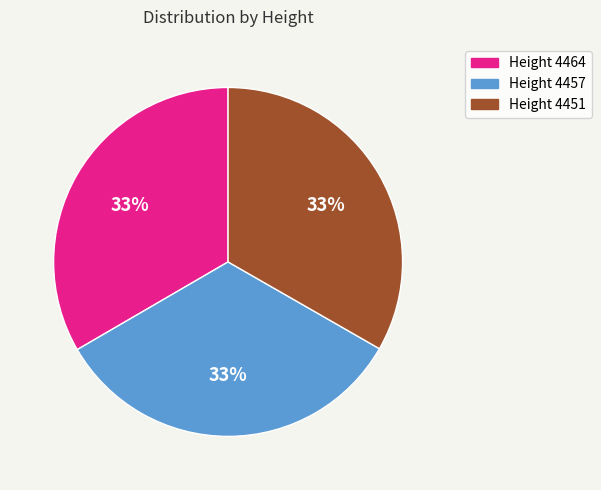

To the nearest percent, what is the average slice percentage?

33%